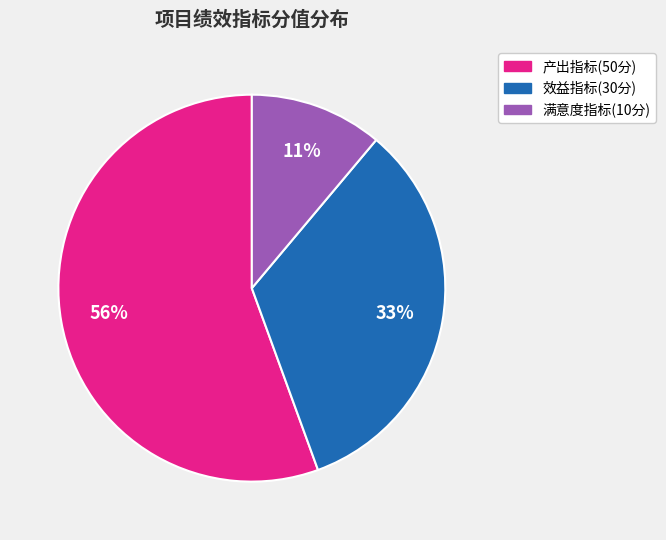

Approximately how many times larger is the value at 效益指标(30分) compared to 产出指标(50分)?

0.6